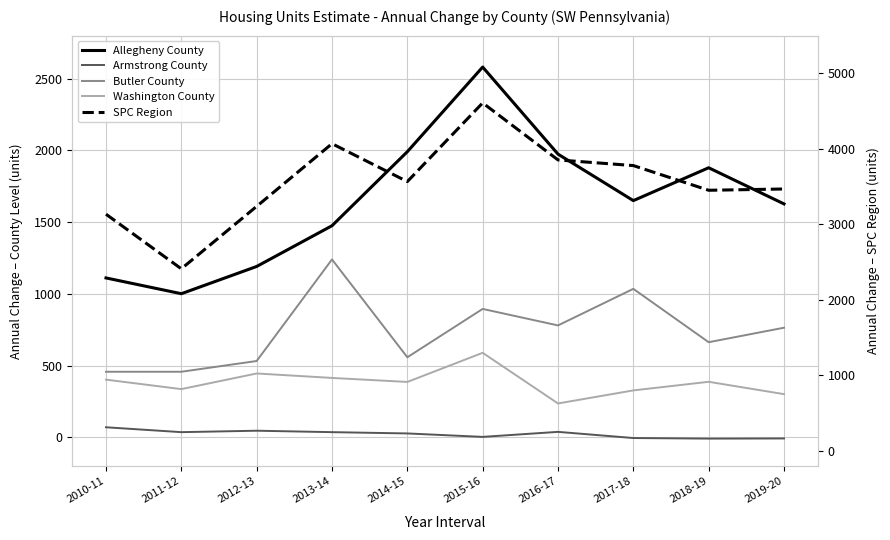

Reading right to left, list all the values displayed in this chart.

Allegheny County: 1627	1879	1650	1974	2581	1991	1475	1191	1001	1111
Armstrong County: -8	-9	-5	38	3	27	36	46	36	70
Butler County: 764	663	1035	780	895	558	1240	532	457	457
Washington County: 301	387	327	236	589	386	414	445	336	402
SPC Region: 3469	3452	3779	3854	4609	3567	4069	3239	2412	3135